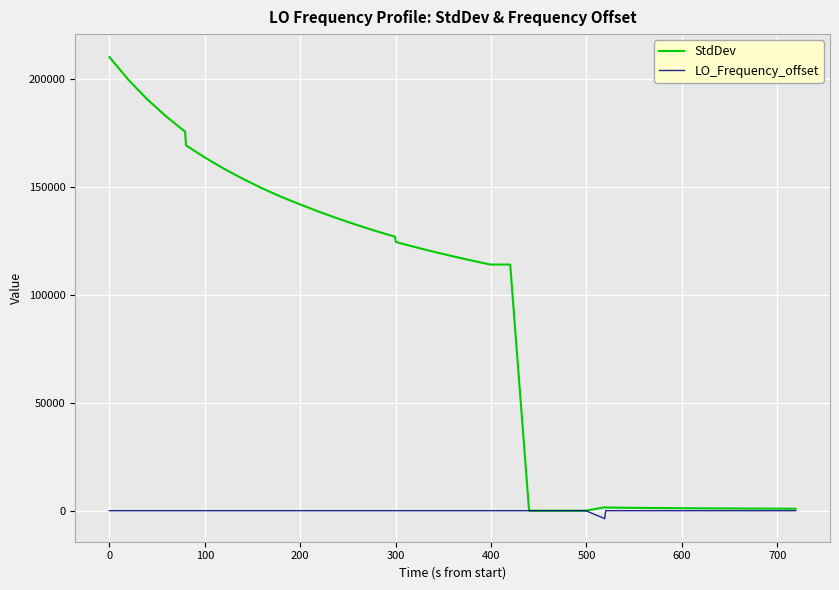

What is the maximum value shown in the chart?

210240.1